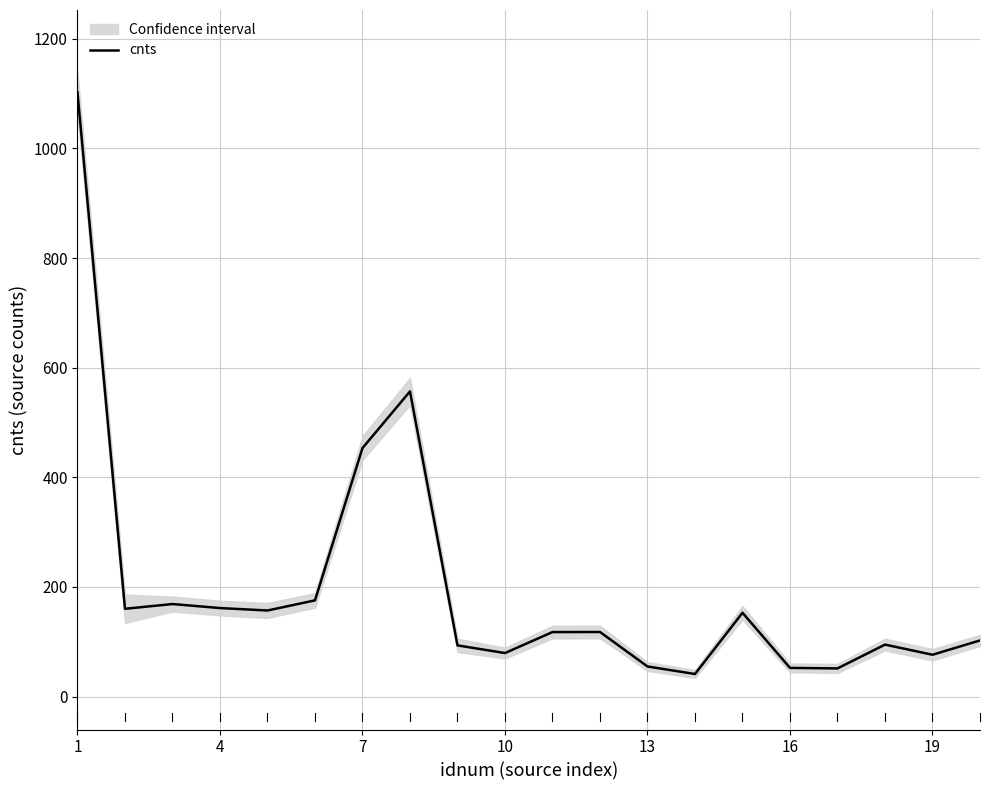

The value at 7 is 249.4. True or false?

False